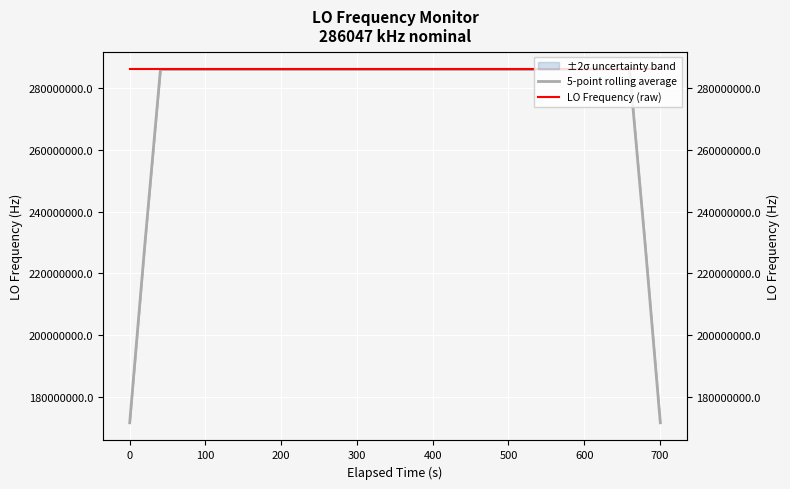

What is the approximate value of LO Frequency (raw) at 500?

286047194.4